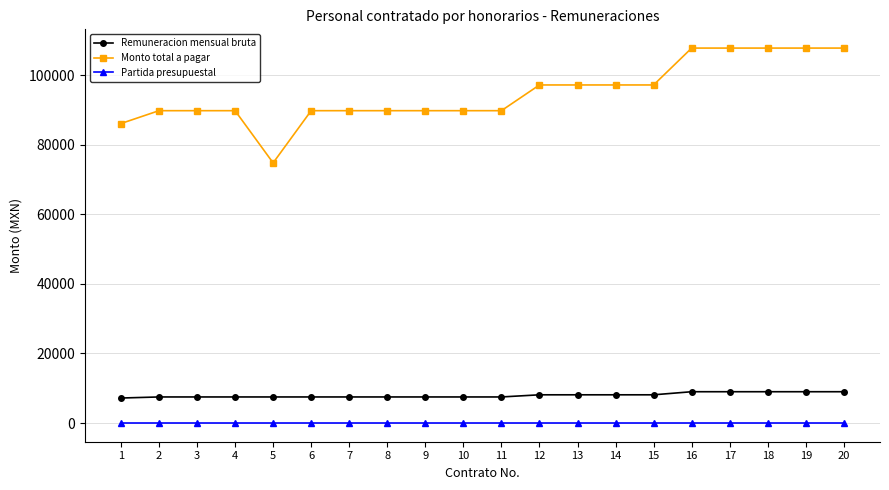

True or false: Partida presupuestal and Monto total a pagar cross at least once.

False